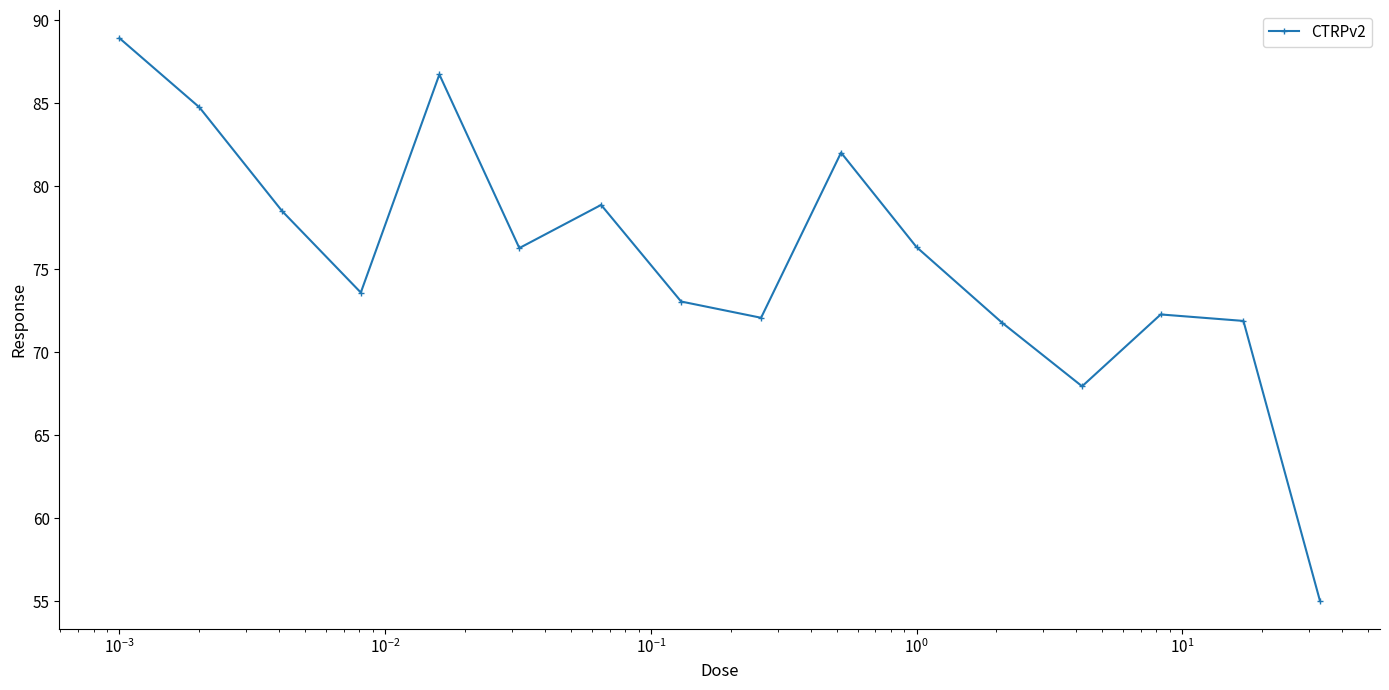

How many points are higher than both their immediate neighbors (excluding endpoints)?

4